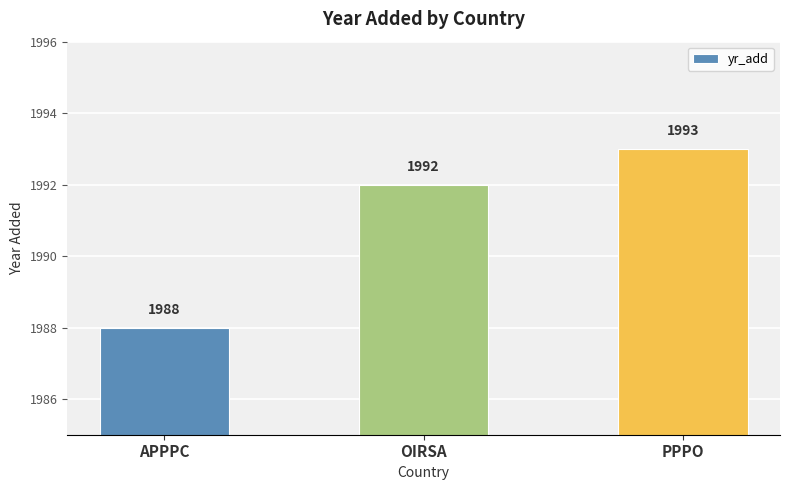

What is the change in value from APPPC to PPPO?

+5